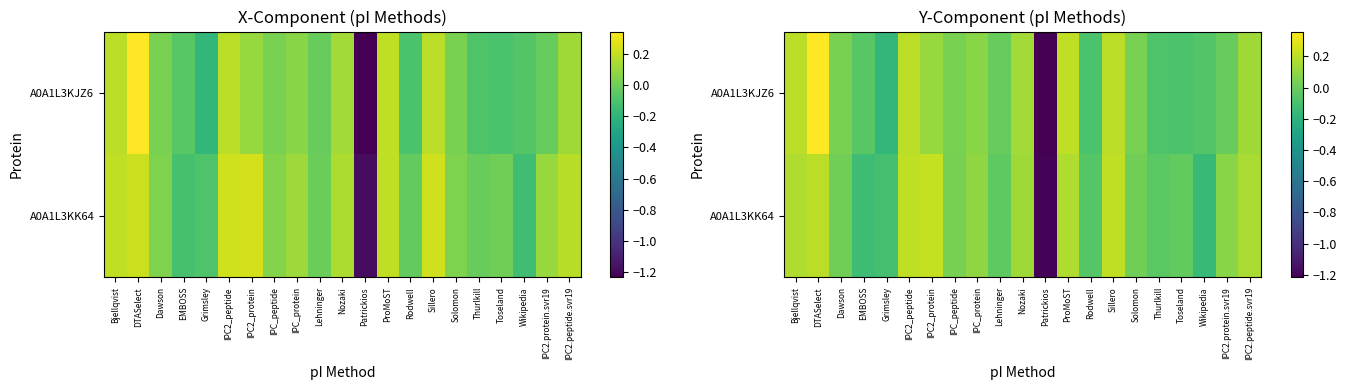

What is the greatest value displayed?

0.4